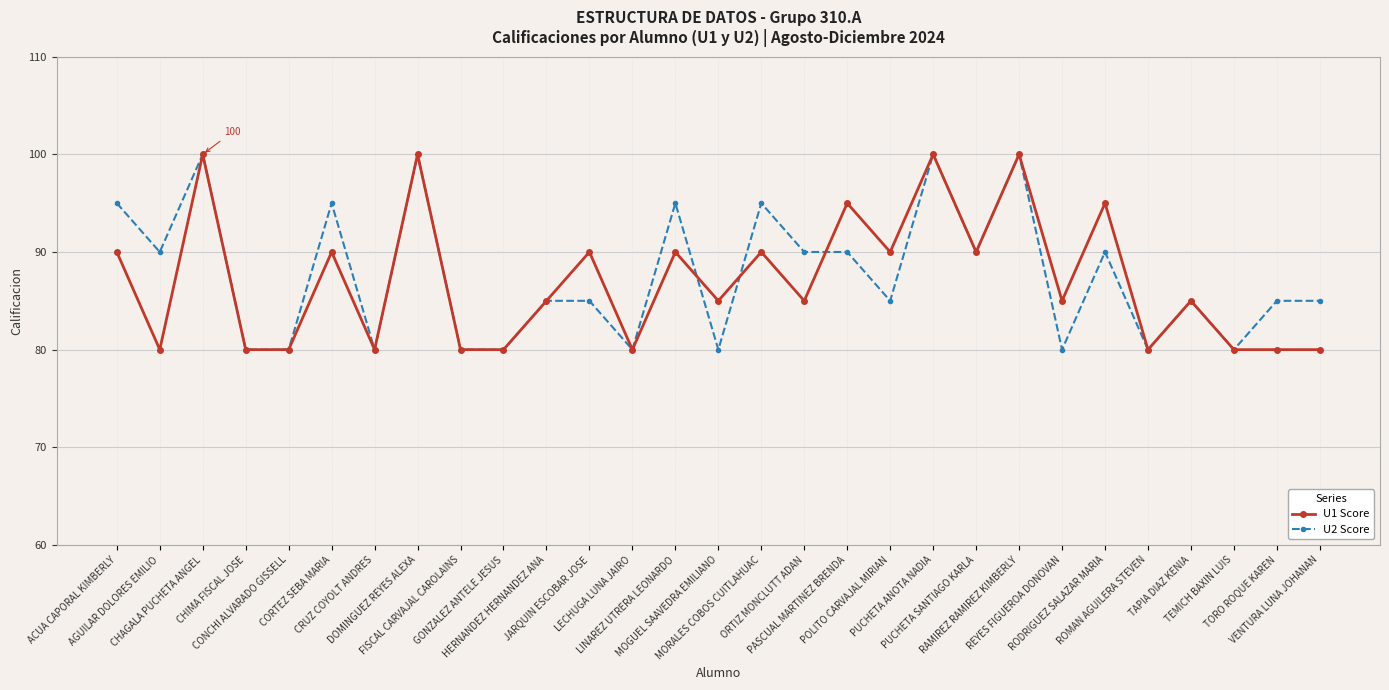

What is the spread (max minus min) of values at VENTURA LUNA JOHANAN?

5